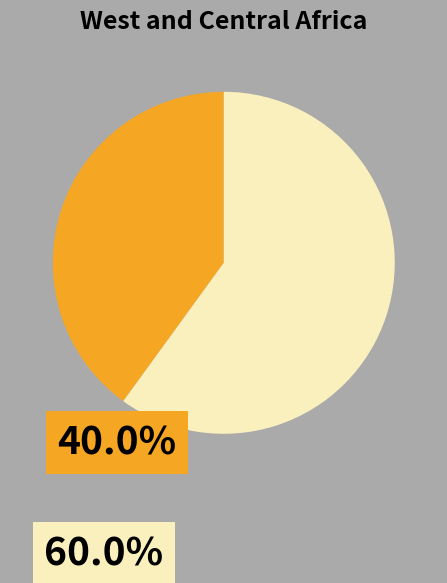

Does any single category account for the majority?

Yes